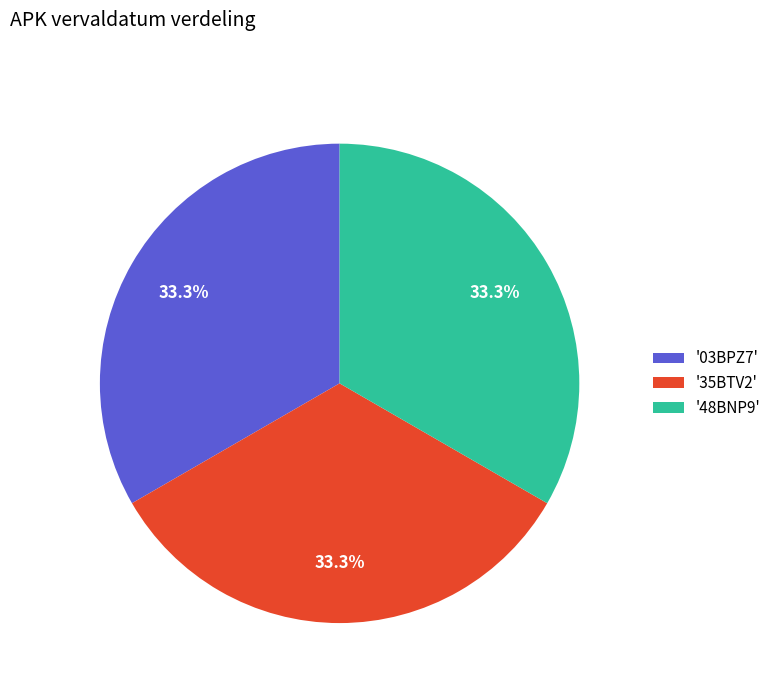

Combined, what portion of the pie is '48BNP9' and '03BPZ7'?

66.7%